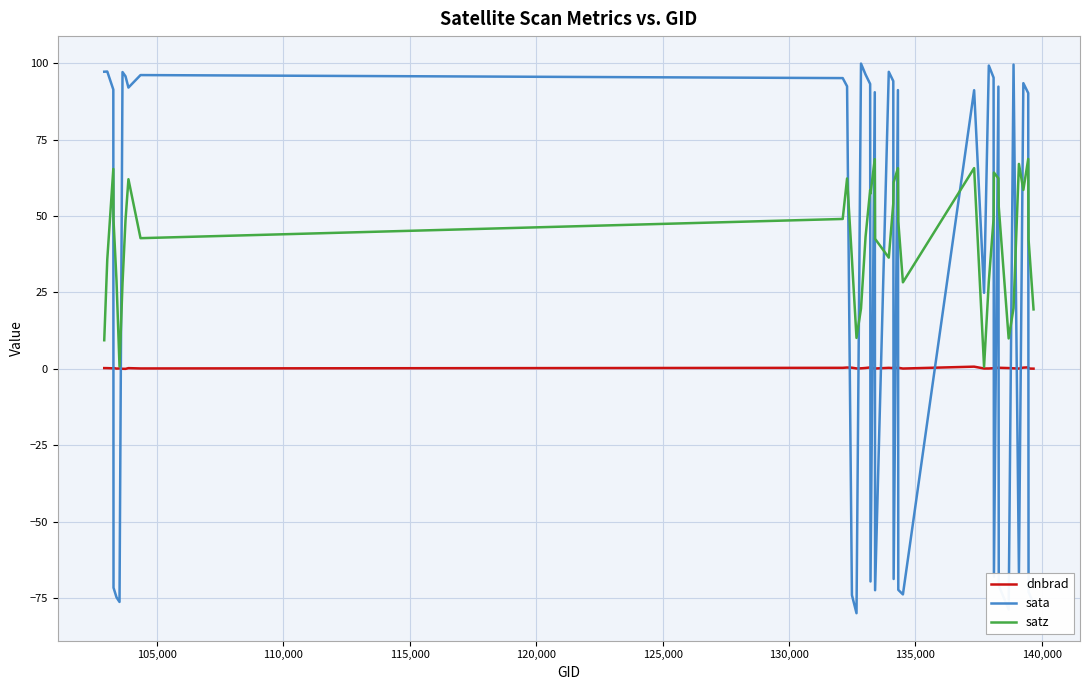

How many lines are shown in the chart?

3